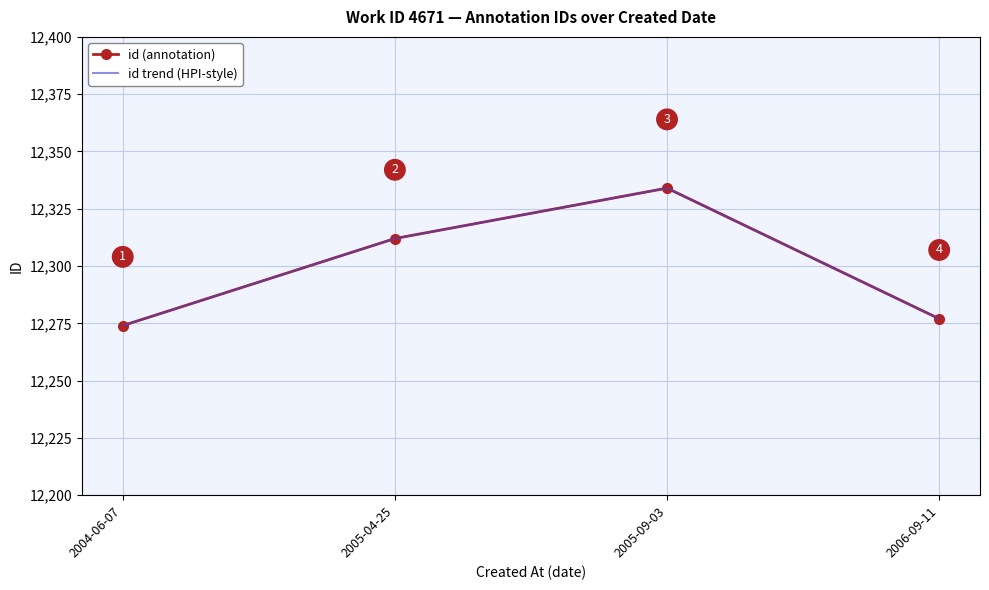

Between 2005-09-03 and 2005-04-25, which is larger?

2005-09-03